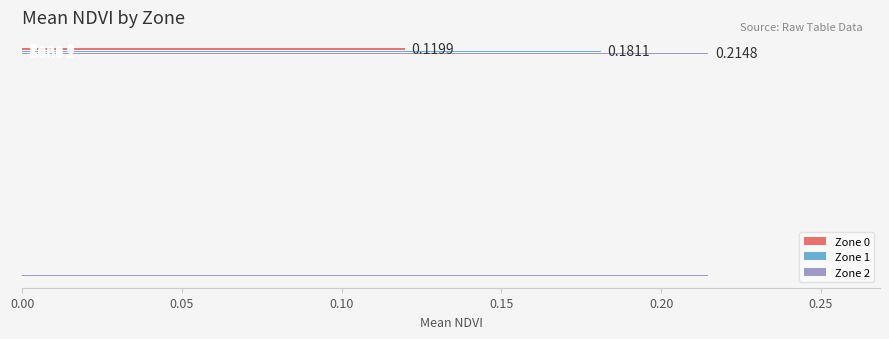

What is the average value?

0.2